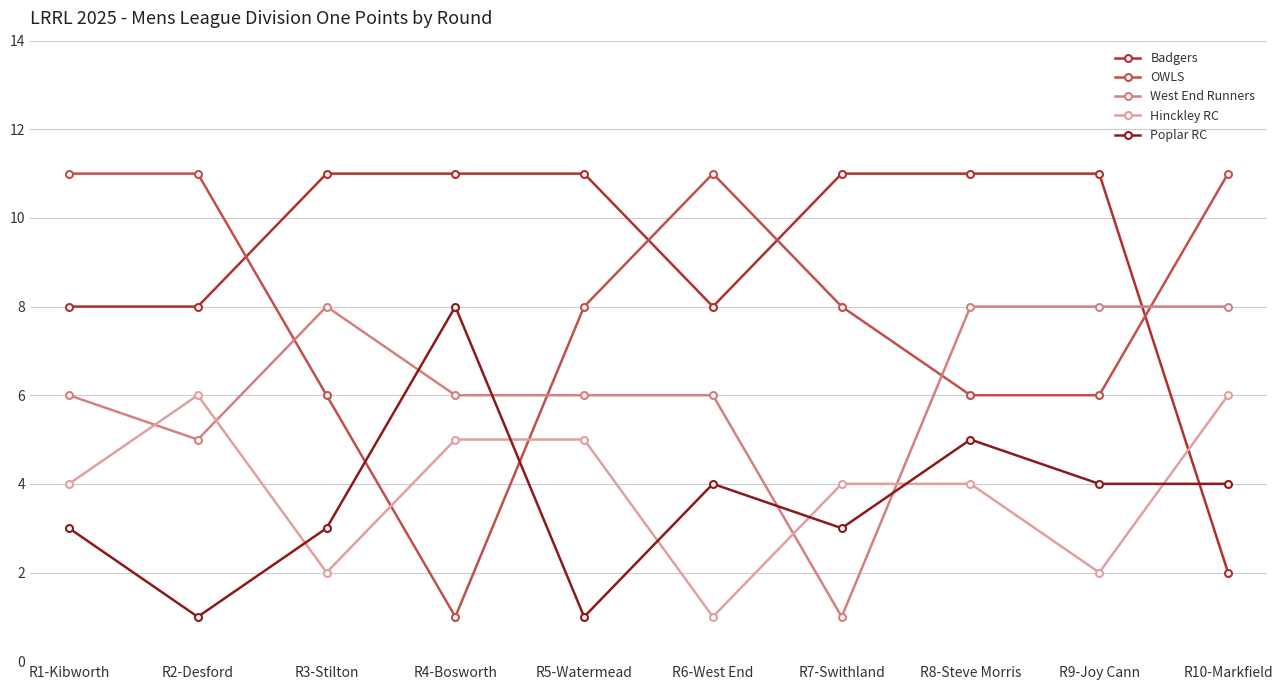

How many categories are shown in the chart?

10